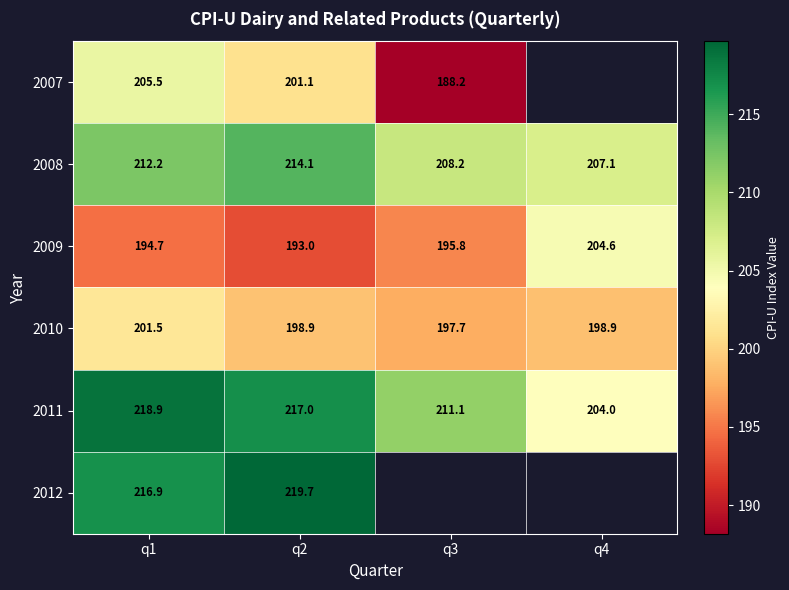

How many values in the 2009 series are below 195?

2